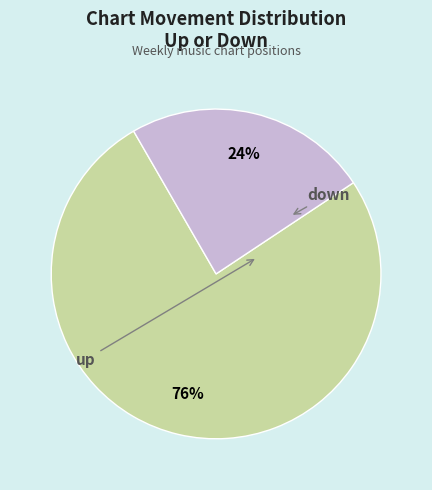

How many segments does this pie chart have?

2